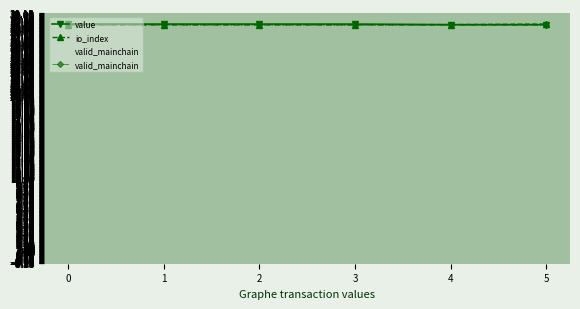

What is the value of the value point at the 5th from the left?

28.7